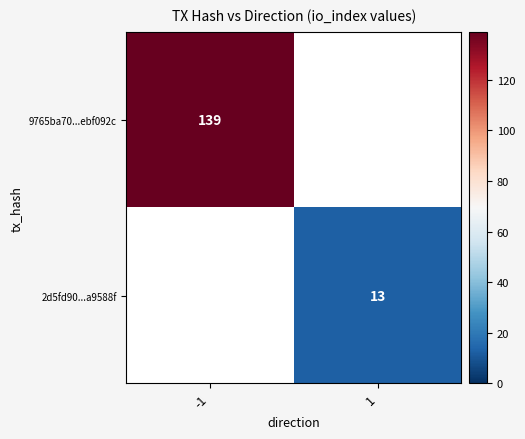

Count the number of categories in the chart.

2